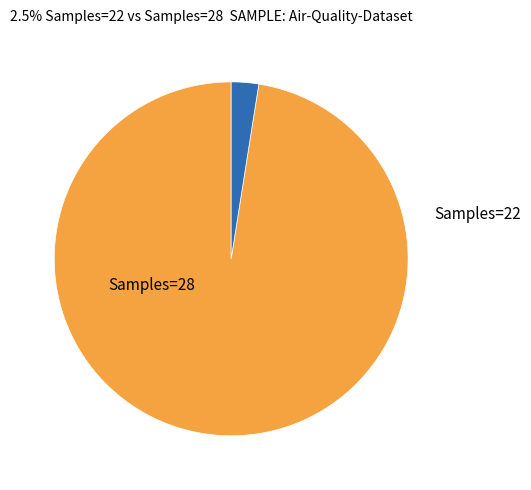

Is there any slice that represents more than half of the pie?

Yes